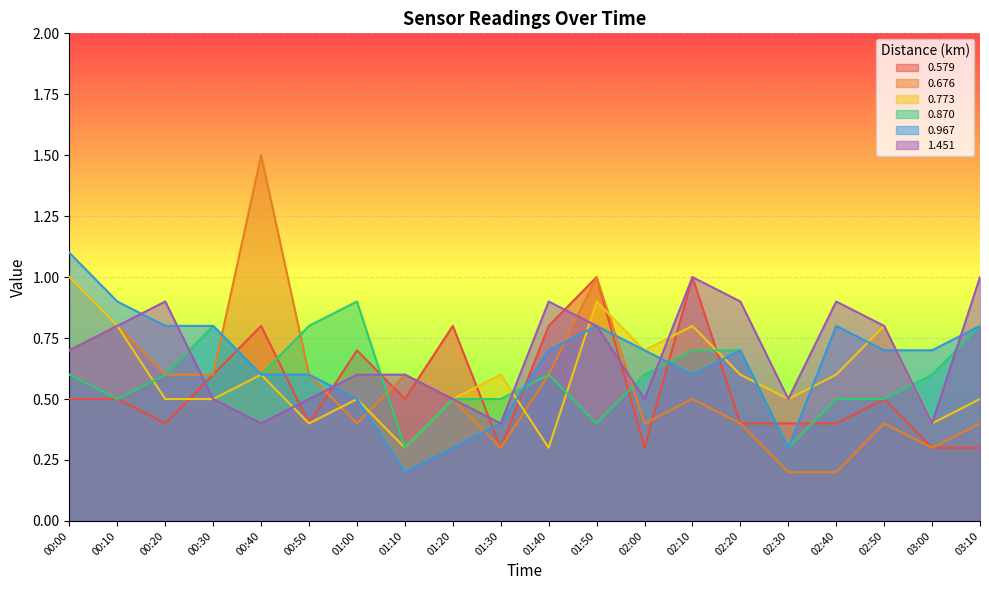

The value of 0.676 at 01:50 is 1.0. True or false?

True